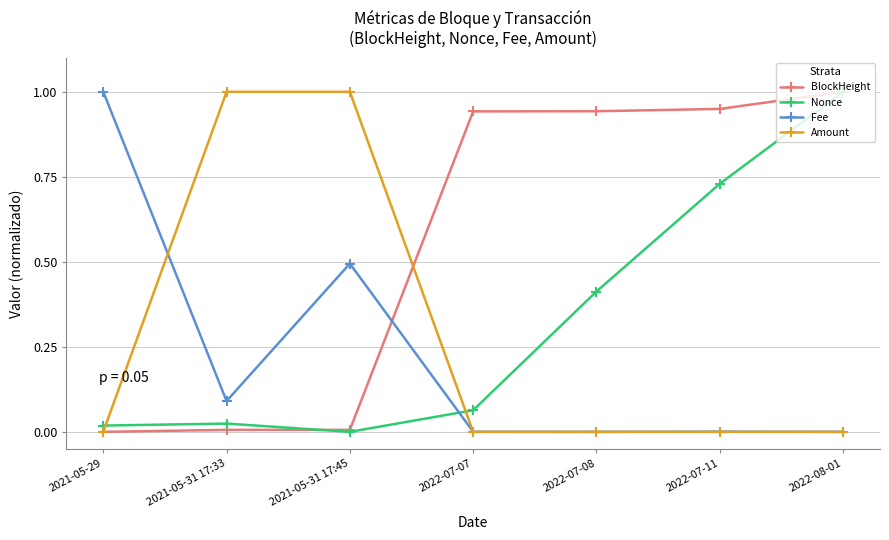

True or false: Amount has more than 2 points higher than both neighbors.

False